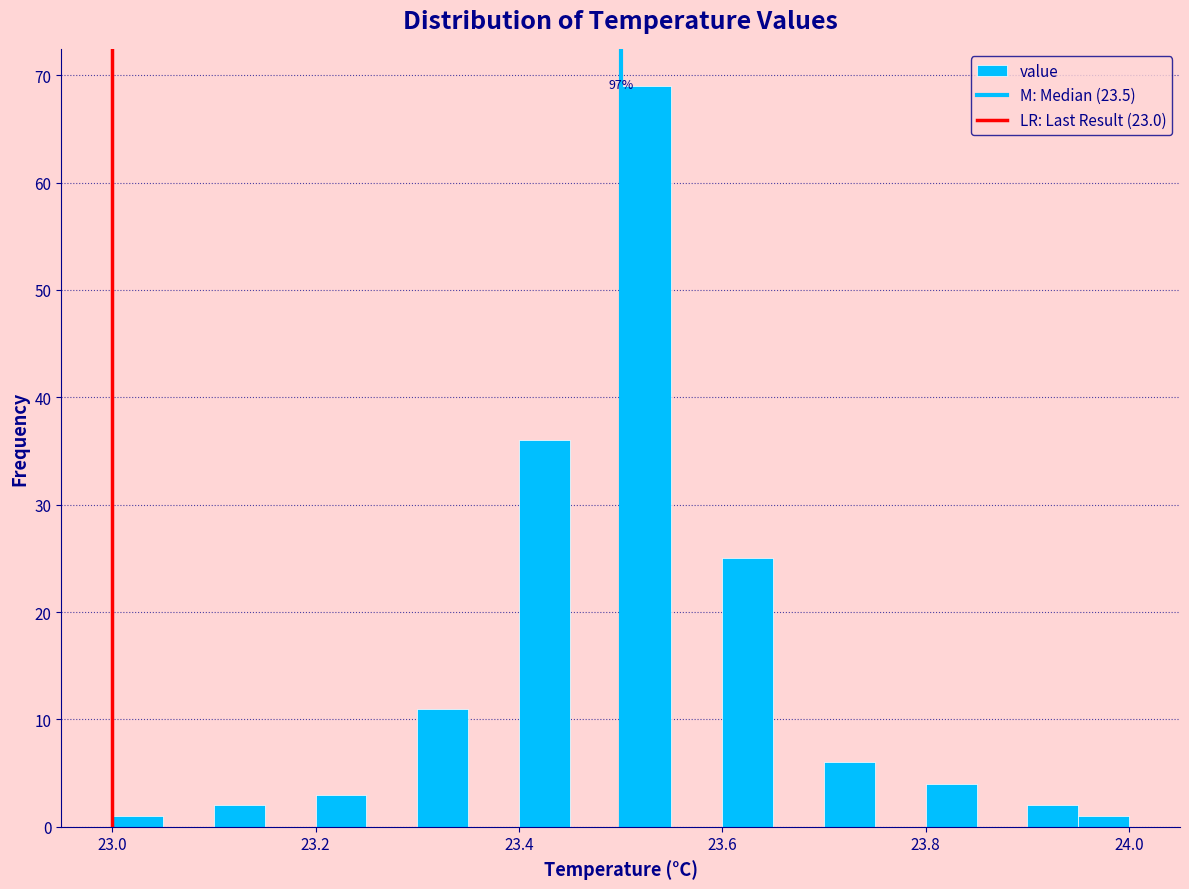

Around what value on the x-axis is the tallest bar? Give the approximate position of its centre, as read against the axis.

23.52